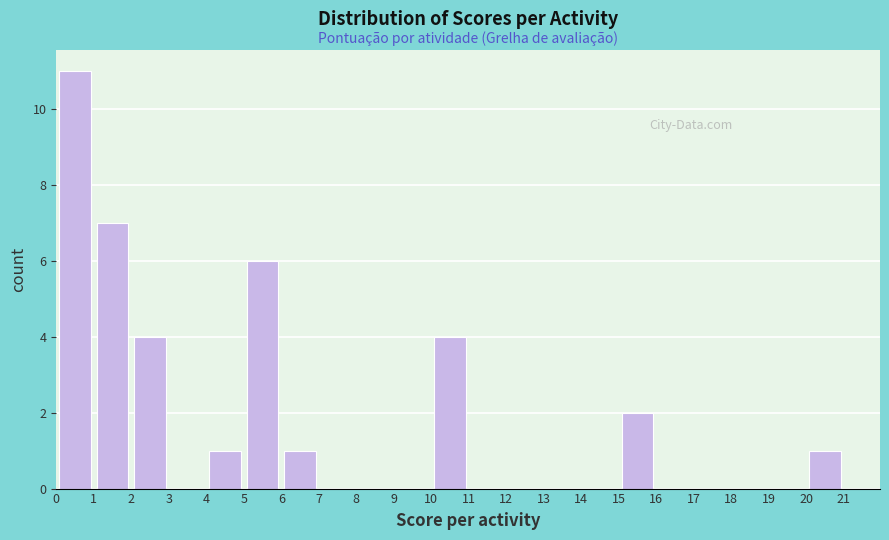

Reading left to right, transcribe this chart: for each bar, give the range it covers on the x-axis and its height. The values are not printed on the chart, so give them approximately, as read against the axis.

0 to 1: 11
1 to 2: 7
2 to 3: 4
3 to 4: 0
4 to 5: 1
5 to 6: 6
6 to 7: 1
7 to 8: 0
8 to 9: 0
9 to 10: 0
10 to 11: 4
11 to 12: 0
12 to 13: 0
13 to 14: 0
14 to 15: 0
15 to 16: 2
16 to 17: 0
17 to 18: 0
18 to 19: 0
19 to 20: 0
20 to 21: 1